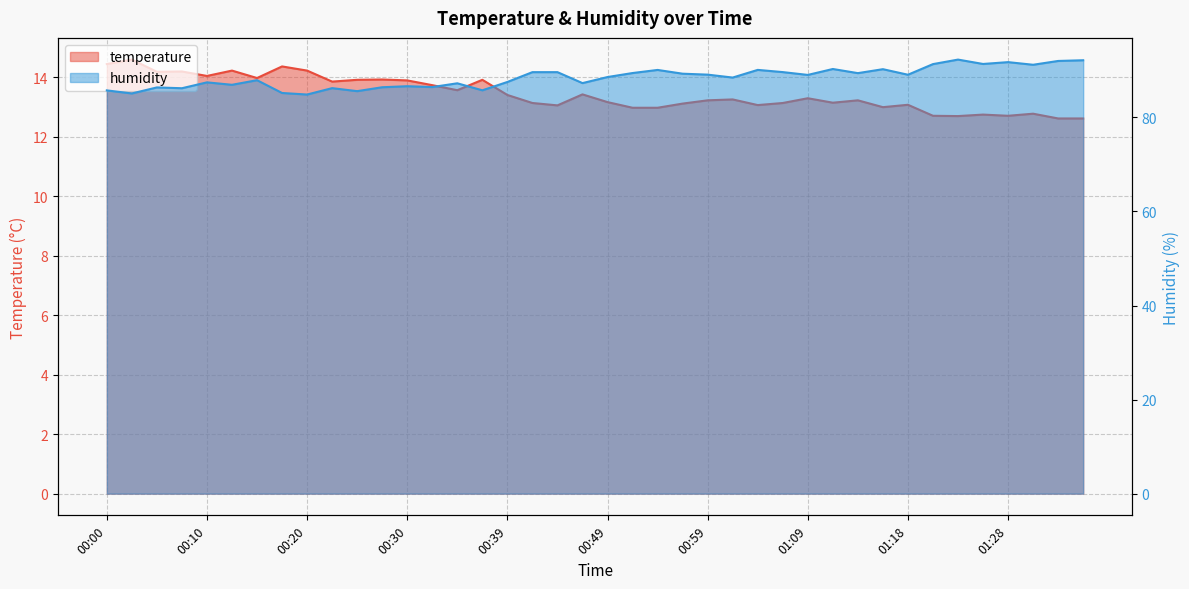

In humidity, how many points are higher than both neighbors (excluding endpoints)?

12